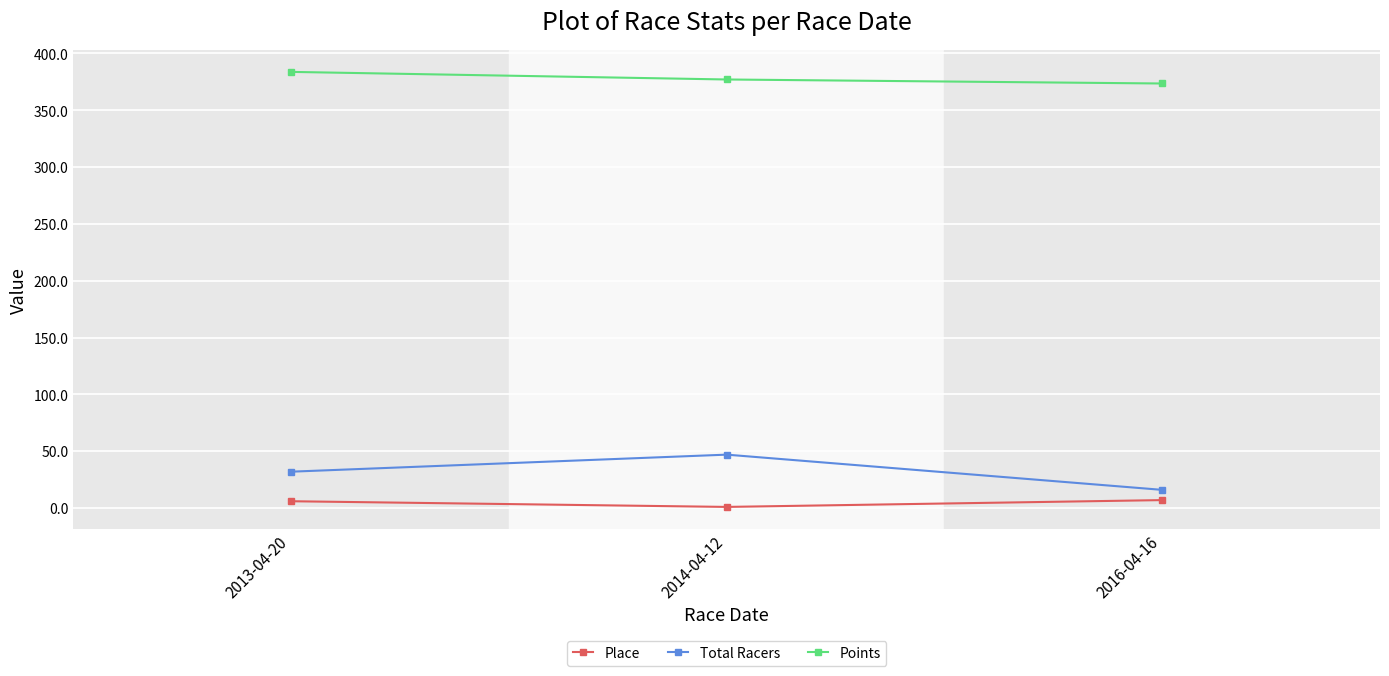

At 2013-04-20, list the series in order from largest to smallest.

Points, Total Racers, Place